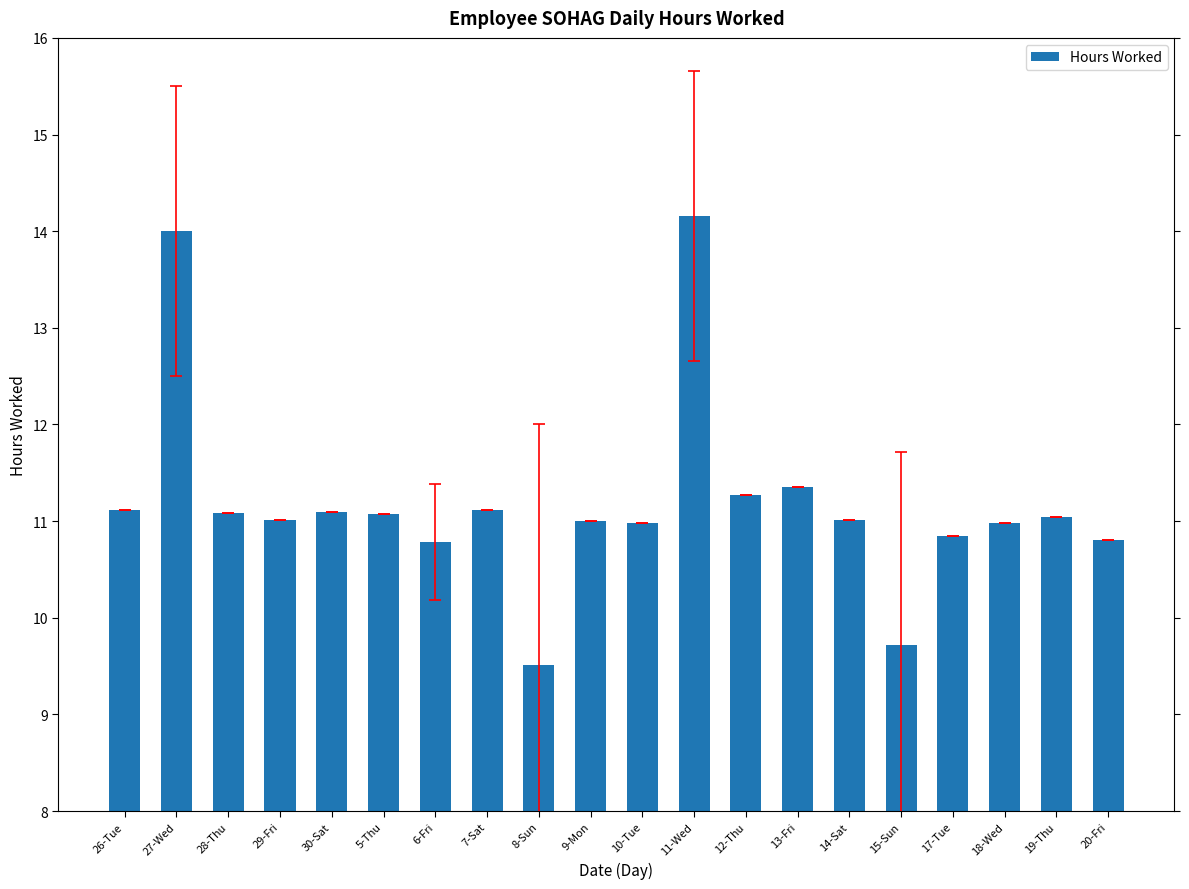

What is the value of the 13th bar from the left?

11.3